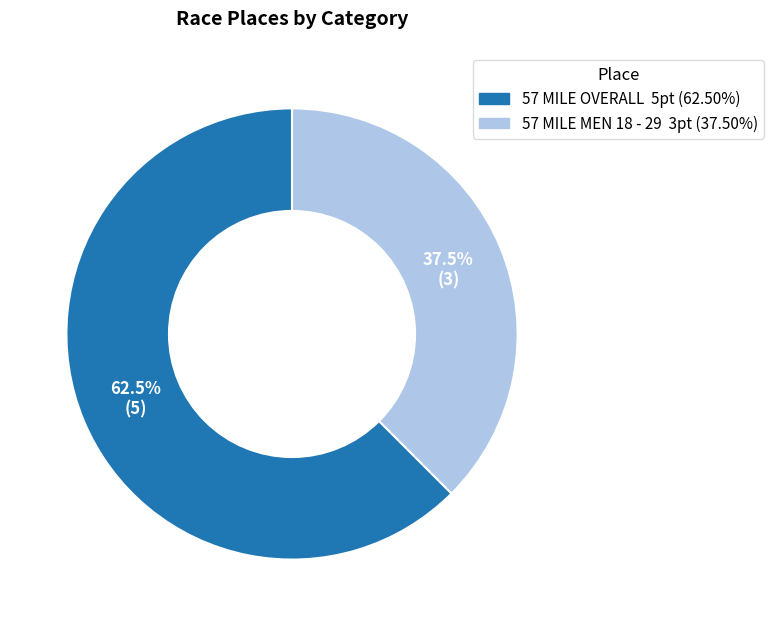

Does any single category account for the majority?

Yes